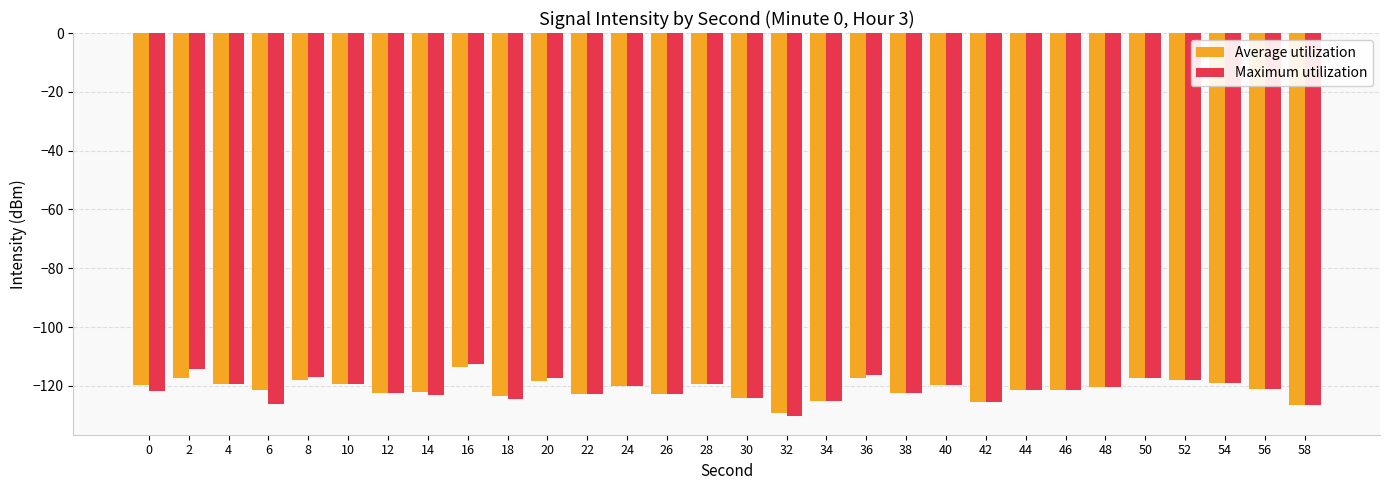

True or false: Average utilization has a value of -197.2 at 38.

False